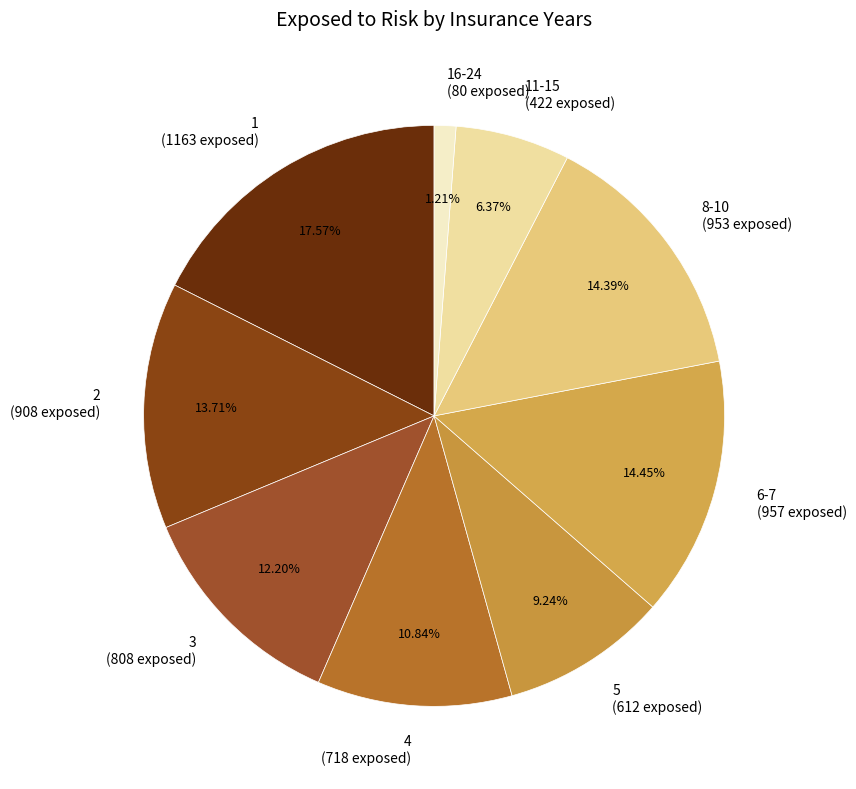

Which category has the biggest portion of the pie?

1 (1163 exposed)